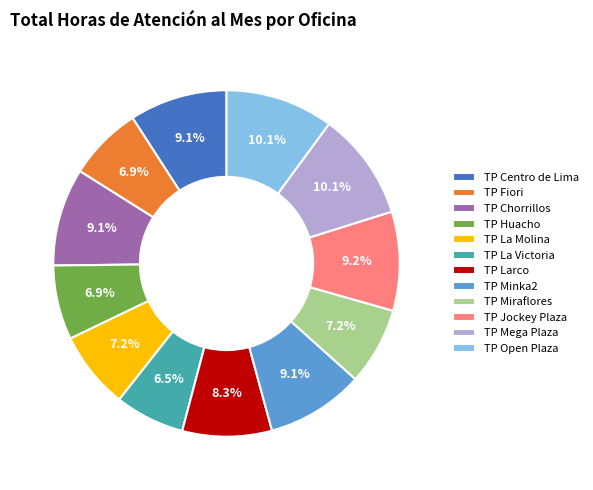

Between TP La Molina and TP Chorrillos, which is larger?

TP Chorrillos